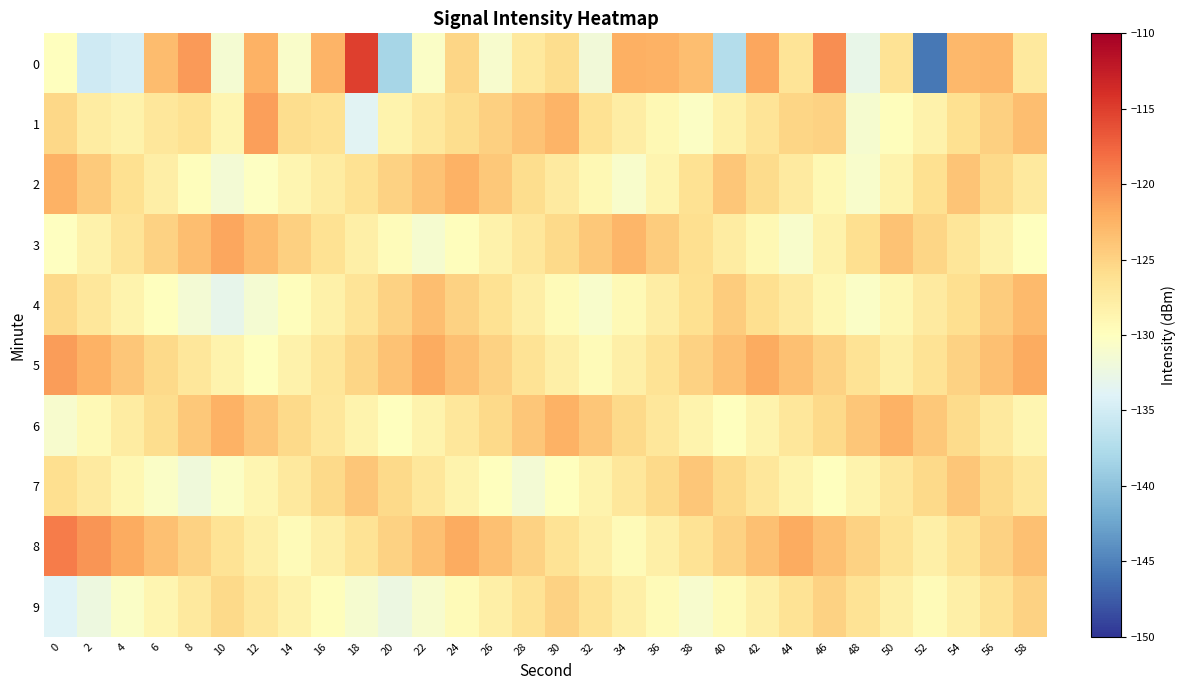

Between 10 and 26, which series saw the biggest shift?

2